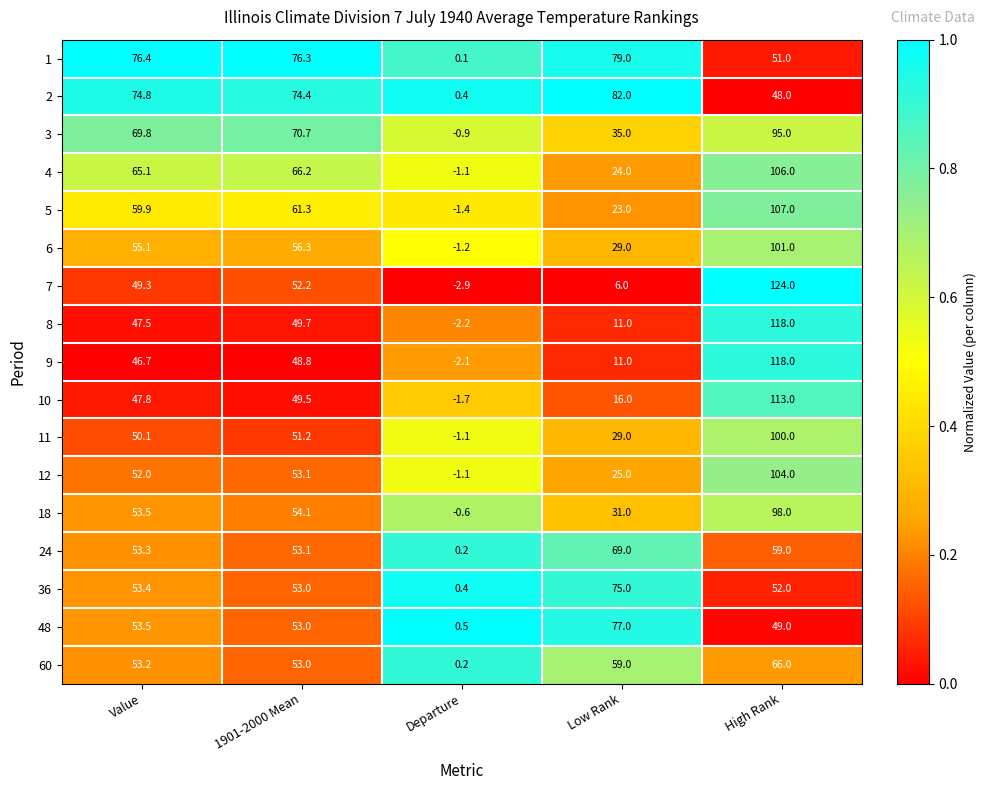

At how many categories does at least one series exceed 0?

5